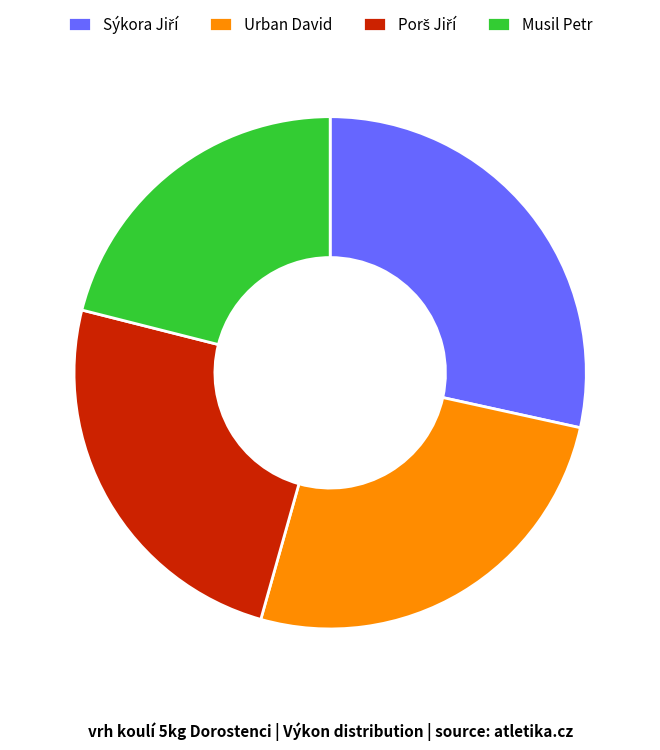

What is the smallest slice in the pie chart?

Musil Petr